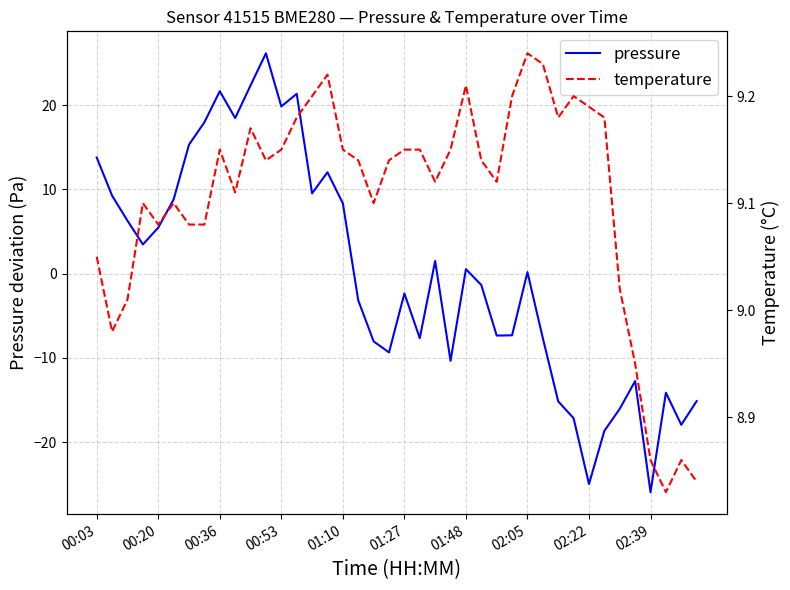

What is the lowest value of the pressure series?

-25.9